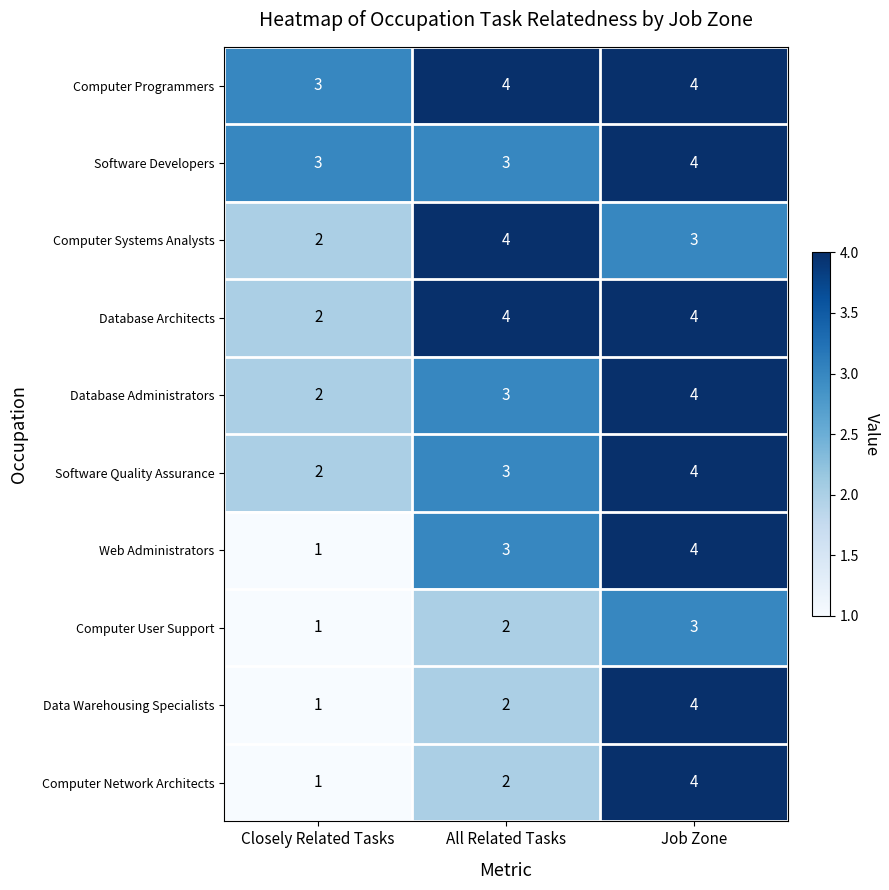

What is the difference between the maximum and minimum values in the Web Administrators series?

3